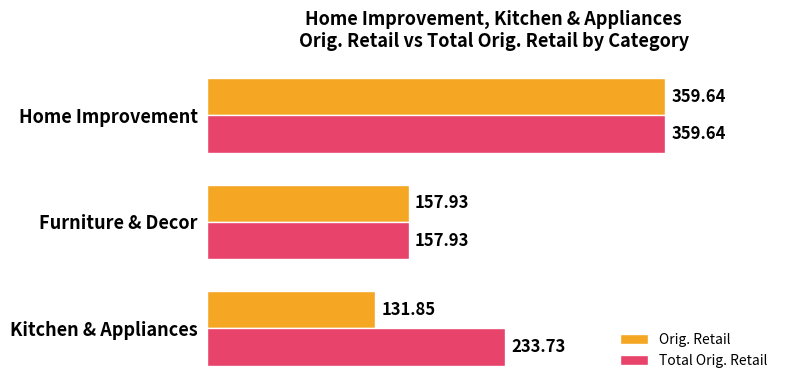

How many data points does each series have?

3